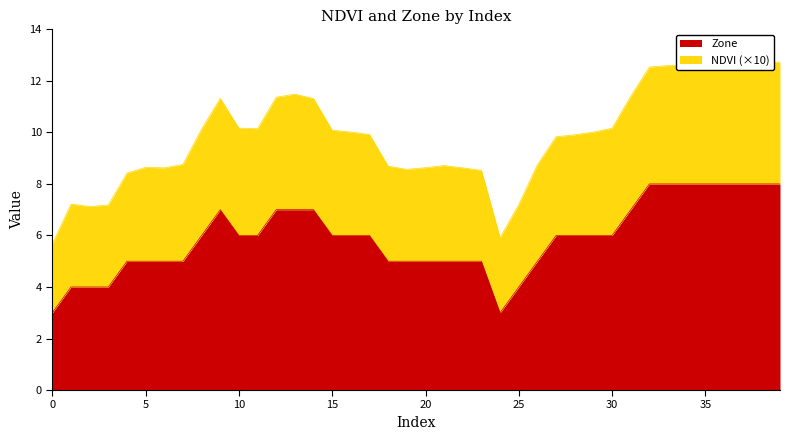

What is the sum of the Mean NDVI values at 18 and 28?

18.6